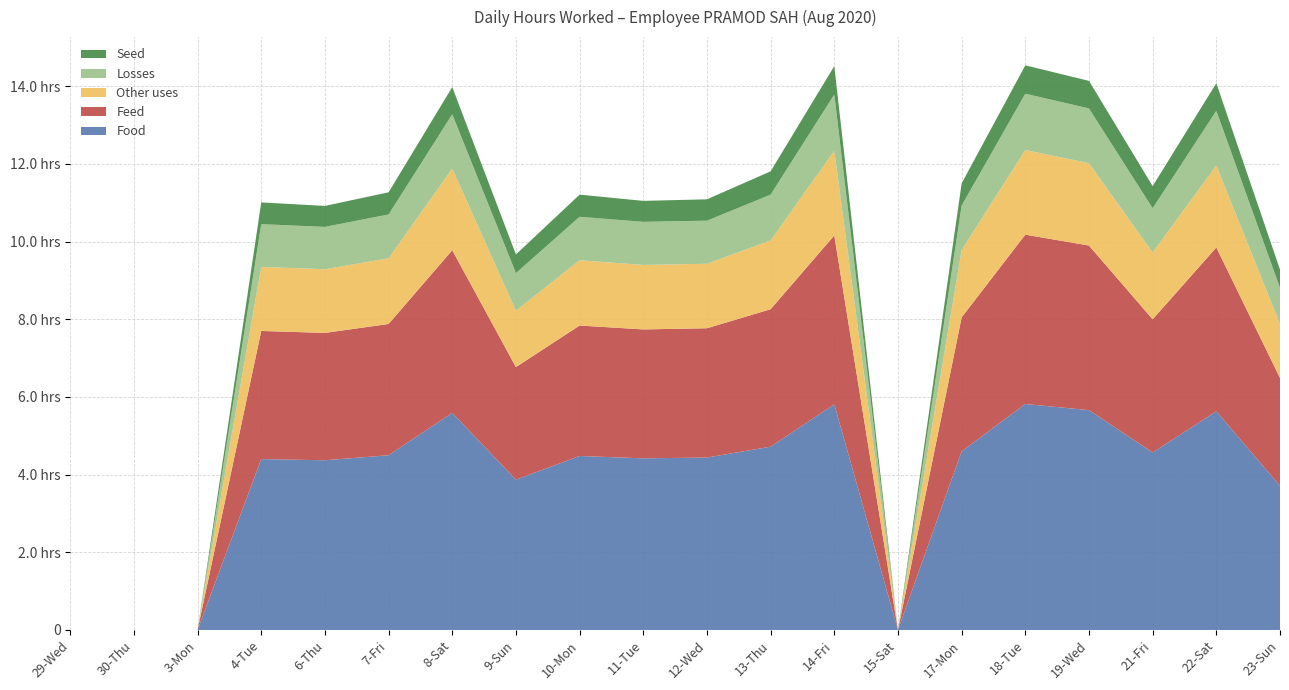

Reading left to right, transcribe all the data shown in this chart.

Food: 29-Wed=0.0	30-Thu=0.0	3-Mon=0.0	4-Tue=4.4	6-Thu=4.4	7-Fri=4.5	8-Sat=5.6	9-Sun=3.9	10-Mon=4.5	11-Tue=4.4	12-Wed=4.4	13-Thu=4.7	14-Fri=5.8	15-Sat=0.0	17-Mon=4.6	18-Tue=5.8	19-Wed=5.7	21-Fri=4.6	22-Sat=5.6	23-Sun=3.7
Feed: 29-Wed=0.0	30-Thu=0.0	3-Mon=0.0	4-Tue=3.3	6-Thu=3.3	7-Fri=3.4	8-Sat=4.2	9-Sun=2.9	10-Mon=3.4	11-Tue=3.3	12-Wed=3.3	13-Thu=3.5	14-Fri=4.3	15-Sat=0.0	17-Mon=3.5	18-Tue=4.4	19-Wed=4.2	21-Fri=3.4	22-Sat=4.2	23-Sun=2.8
Other uses: 29-Wed=0.0	30-Thu=0.0	3-Mon=0.0	4-Tue=1.6	6-Thu=1.6	7-Fri=1.7	8-Sat=2.1	9-Sun=1.4	10-Mon=1.7	11-Tue=1.7	12-Wed=1.7	13-Thu=1.8	14-Fri=2.2	15-Sat=0.0	17-Mon=1.7	18-Tue=2.2	19-Wed=2.1	21-Fri=1.7	22-Sat=2.1	23-Sun=1.4
Losses: 29-Wed=0.0	30-Thu=0.0	3-Mon=0.0	4-Tue=1.1	6-Thu=1.1	7-Fri=1.1	8-Sat=1.4	9-Sun=1.0	10-Mon=1.1	11-Tue=1.1	12-Wed=1.1	13-Thu=1.2	14-Fri=1.4	15-Sat=0.0	17-Mon=1.1	18-Tue=1.4	19-Wed=1.4	21-Fri=1.1	22-Sat=1.4	23-Sun=0.9
Seed: 29-Wed=0.0	30-Thu=0.0	3-Mon=0.0	4-Tue=0.6	6-Thu=0.5	7-Fri=0.6	8-Sat=0.7	9-Sun=0.5	10-Mon=0.6	11-Tue=0.5	12-Wed=0.6	13-Thu=0.6	14-Fri=0.7	15-Sat=0.0	17-Mon=0.6	18-Tue=0.7	19-Wed=0.7	21-Fri=0.6	22-Sat=0.7	23-Sun=0.5